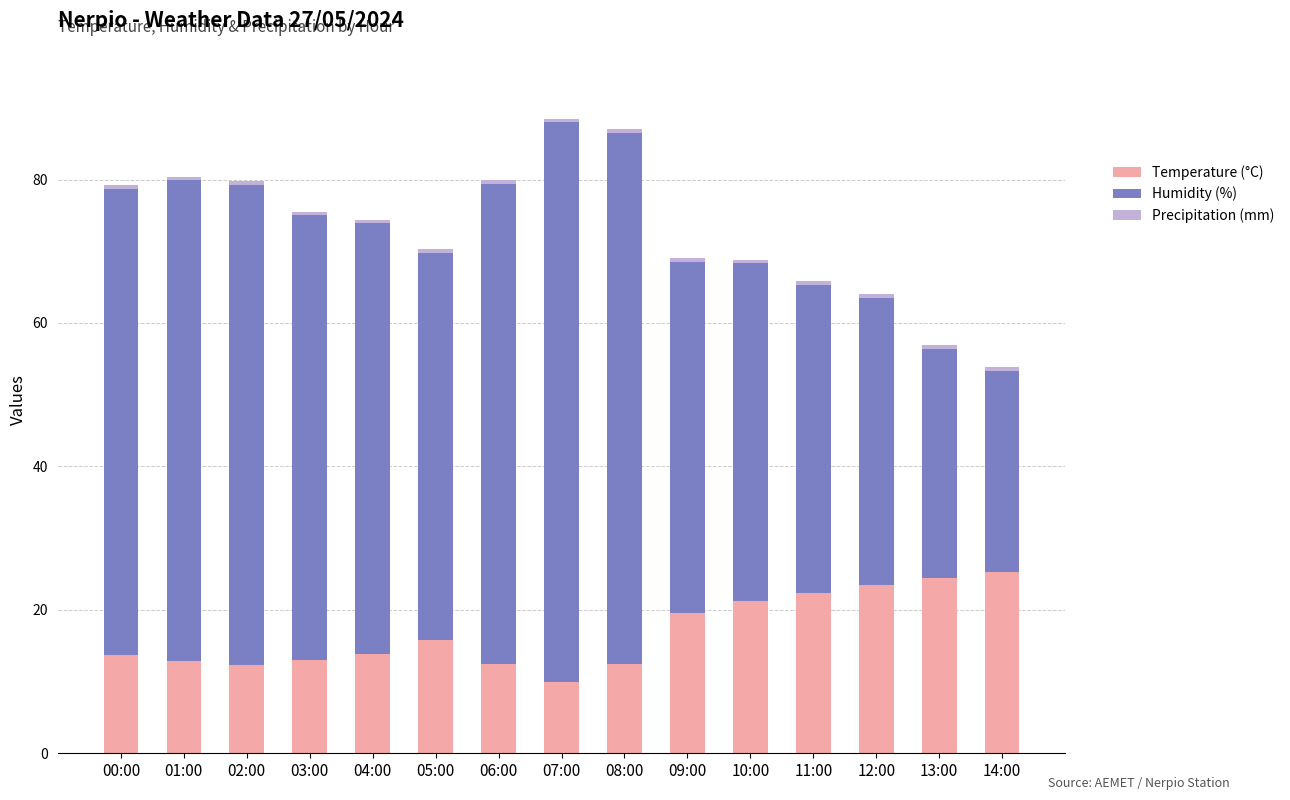

What is the highest value of the Temperature (°C) series?

25.3